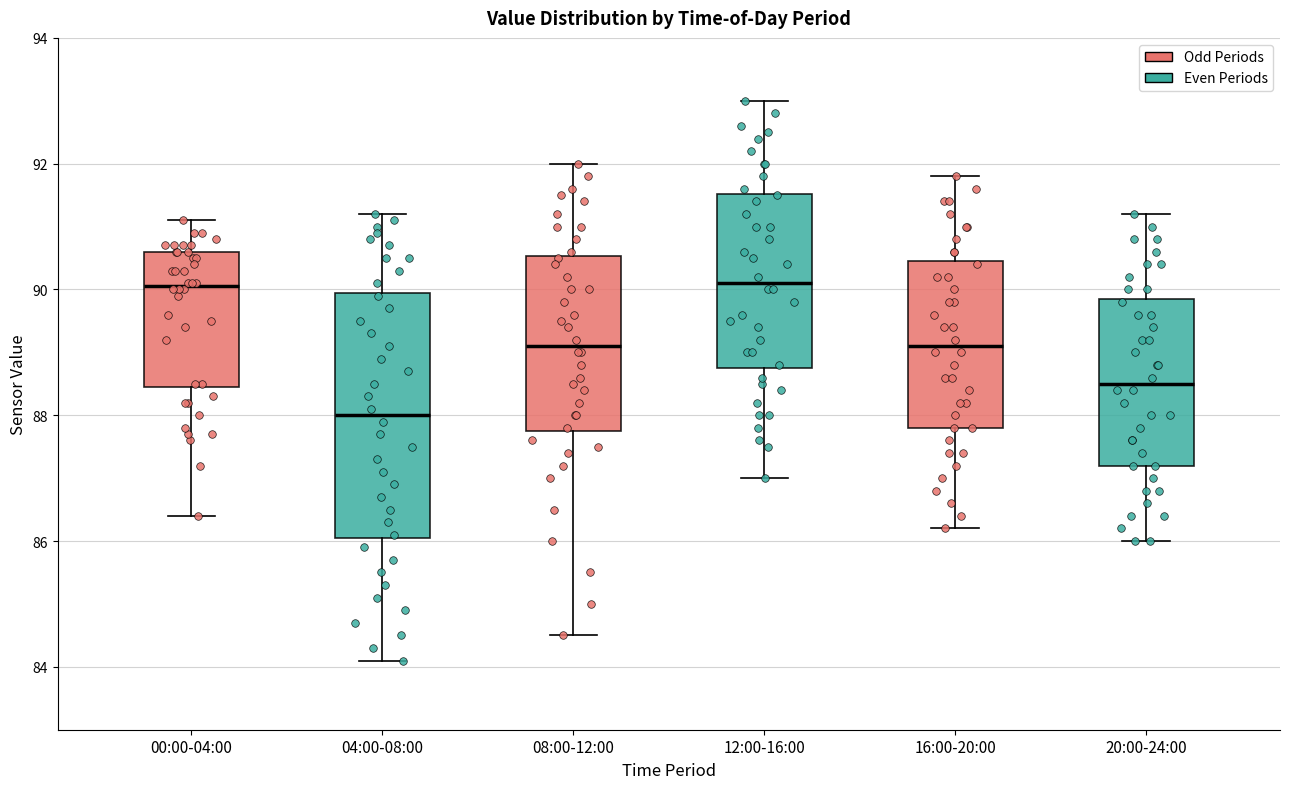

Comparing the boxes themselves (not the whiskers), which one is the tallest?

04:00-08:00